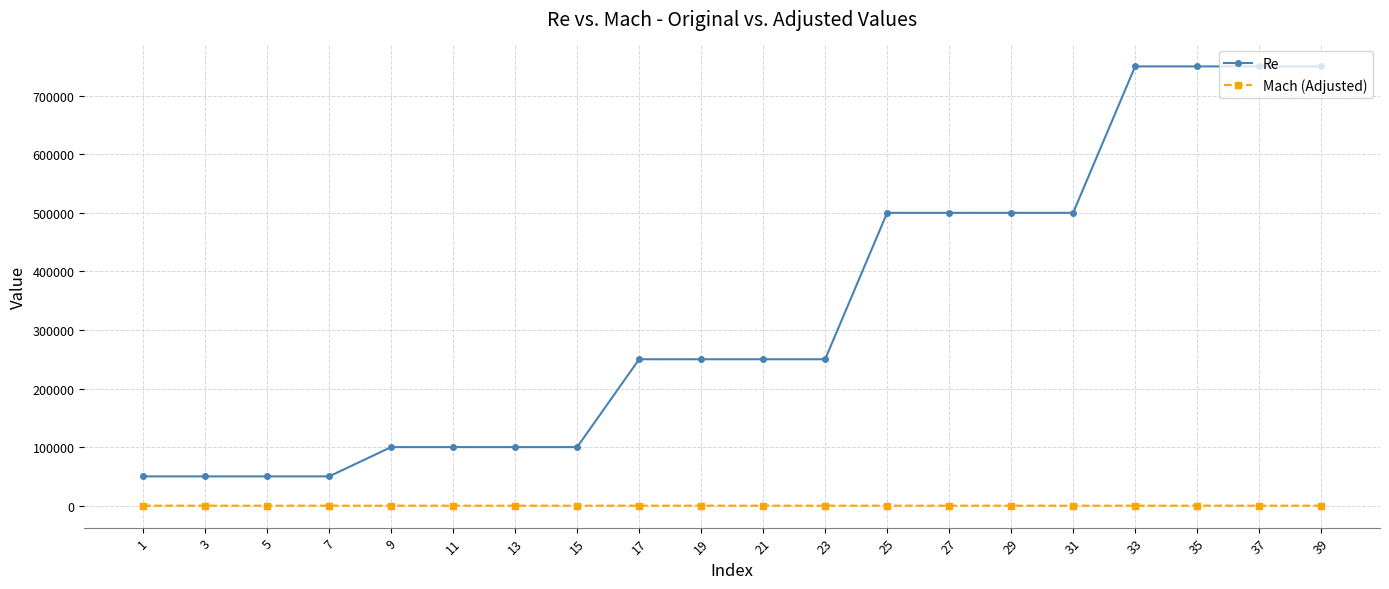

Is the value of Re at 27 greater than the value of Mach (Adjusted) at 1?

Yes